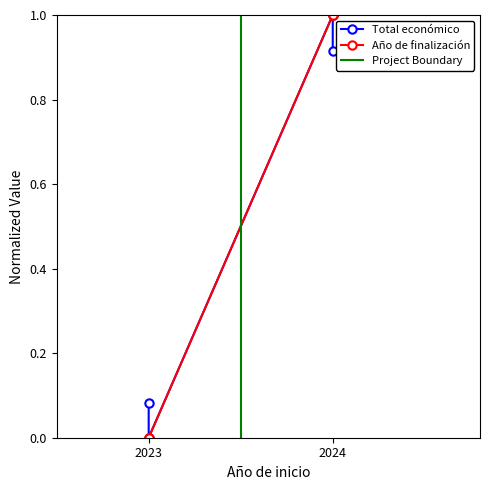

Which category has the lowest value in the Total económico series?

2023